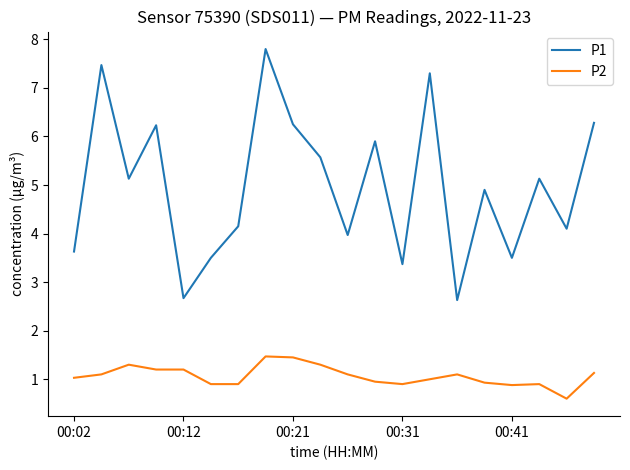

What is the maximum value shown in the chart?

7.8